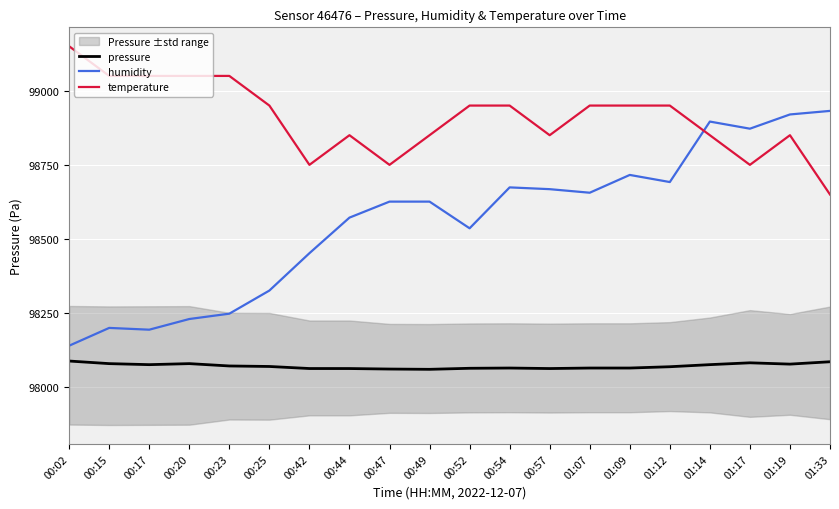

What is the label of the 5th point from the left?

00:23